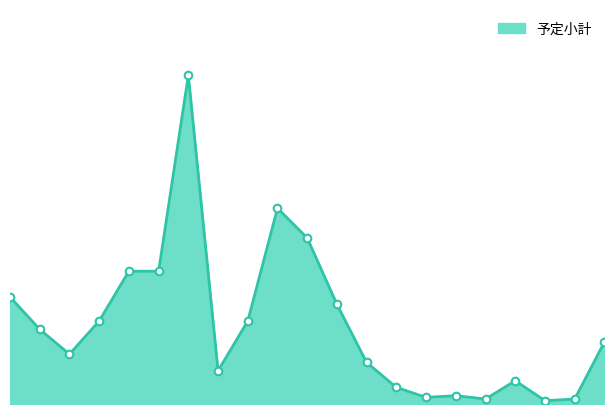

Does the chart have visible grid lines?

No